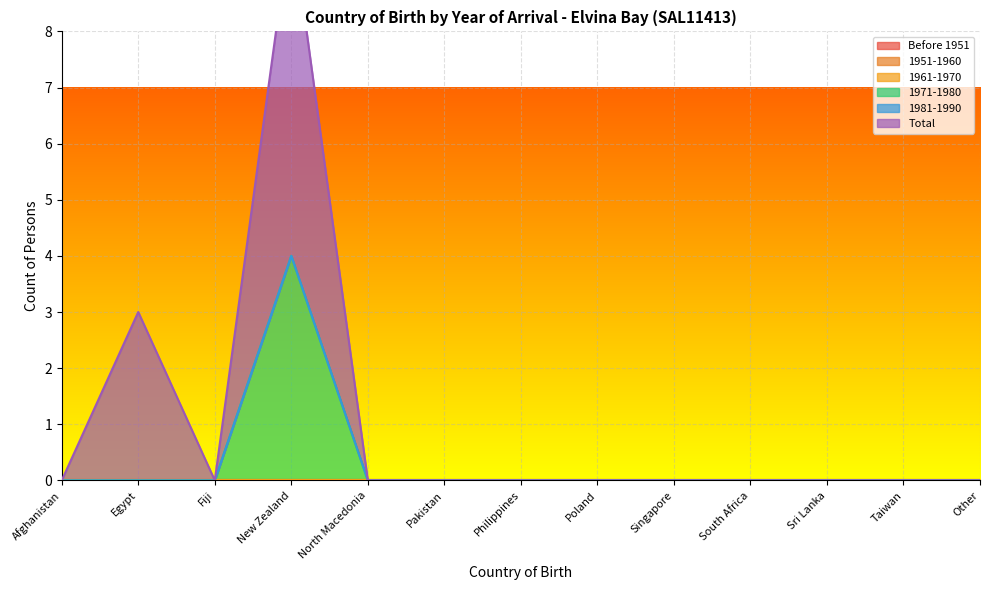

Which category has the highest value in the 1971-1980 series?

New Zealand